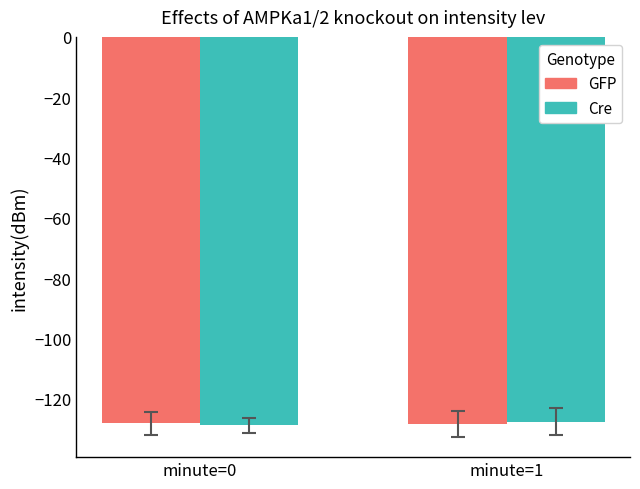

What is the total value across all series at minute=1?

-256.1